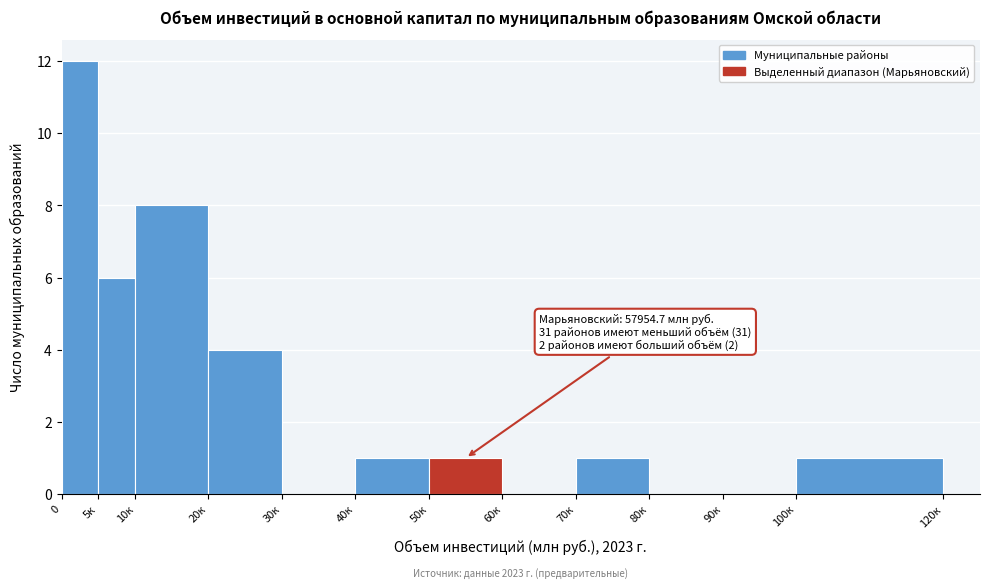

Reading left to right, what are all the values shown in this chart?

0=12	5к=6	10к=8	20к=4	30к=0	40к=1	50к=1	60к=0	70к=1	80к=0	90к=0	100к=1